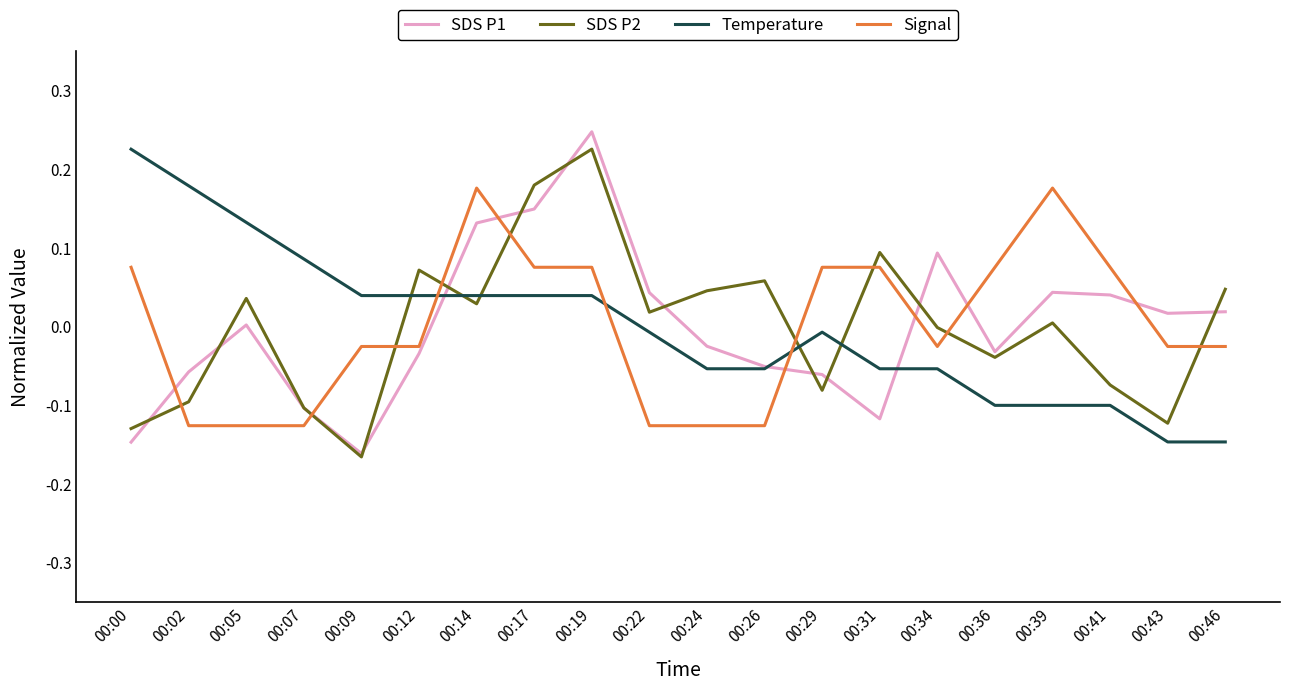

Is the value of SDS P2 at 00:09 greater than the value of Temperature at 00:02?

No